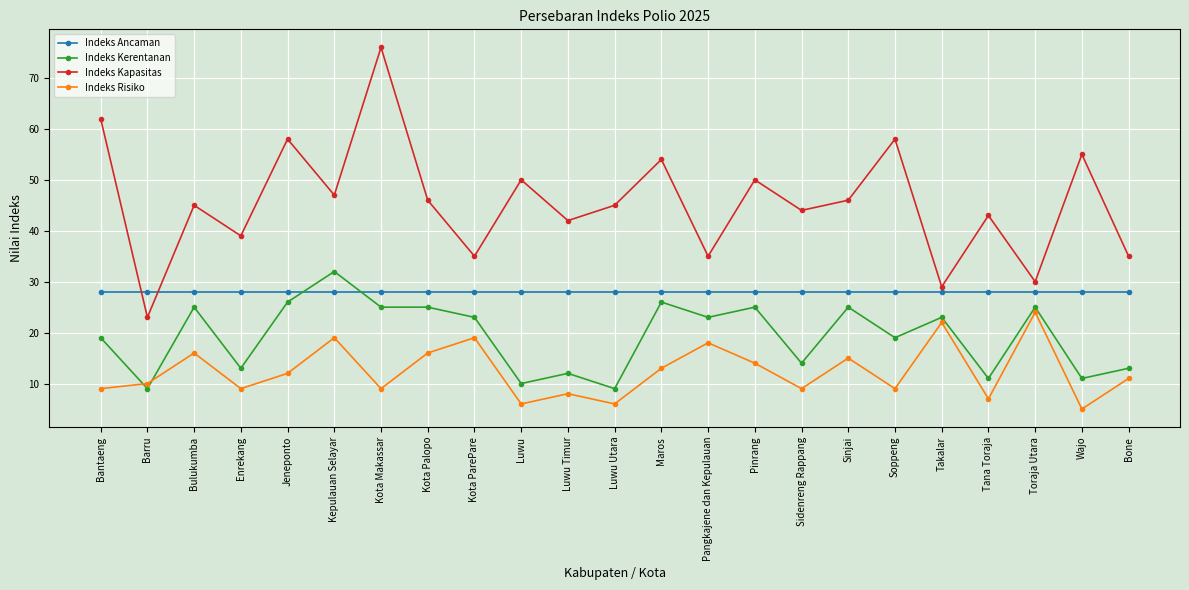

True or false: Indeks Kapasitas and Indeks Ancaman intersect in this chart.

True